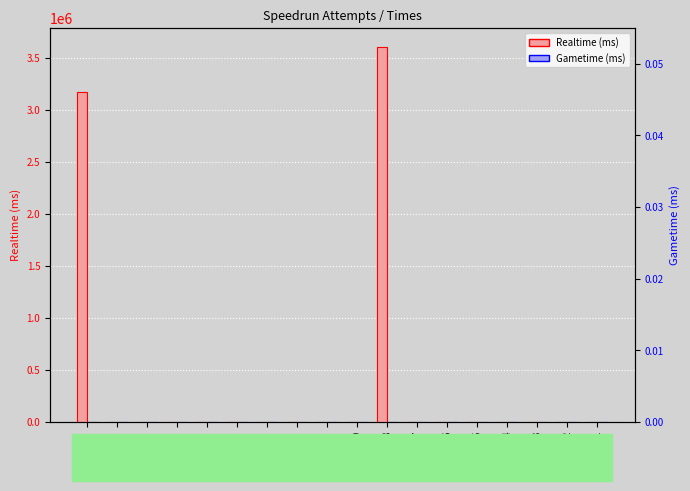

What is the greatest value displayed?

3606575